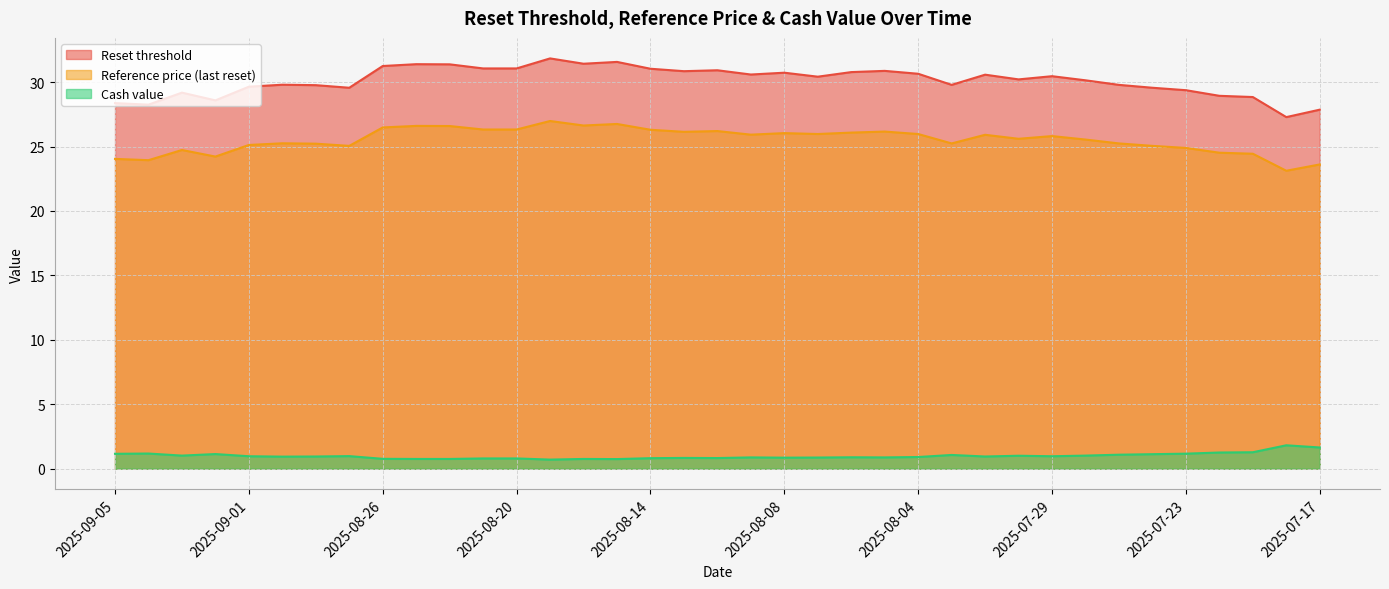

Which series changed the most between 2025-08-26 and 2025-07-25?

Reset threshold